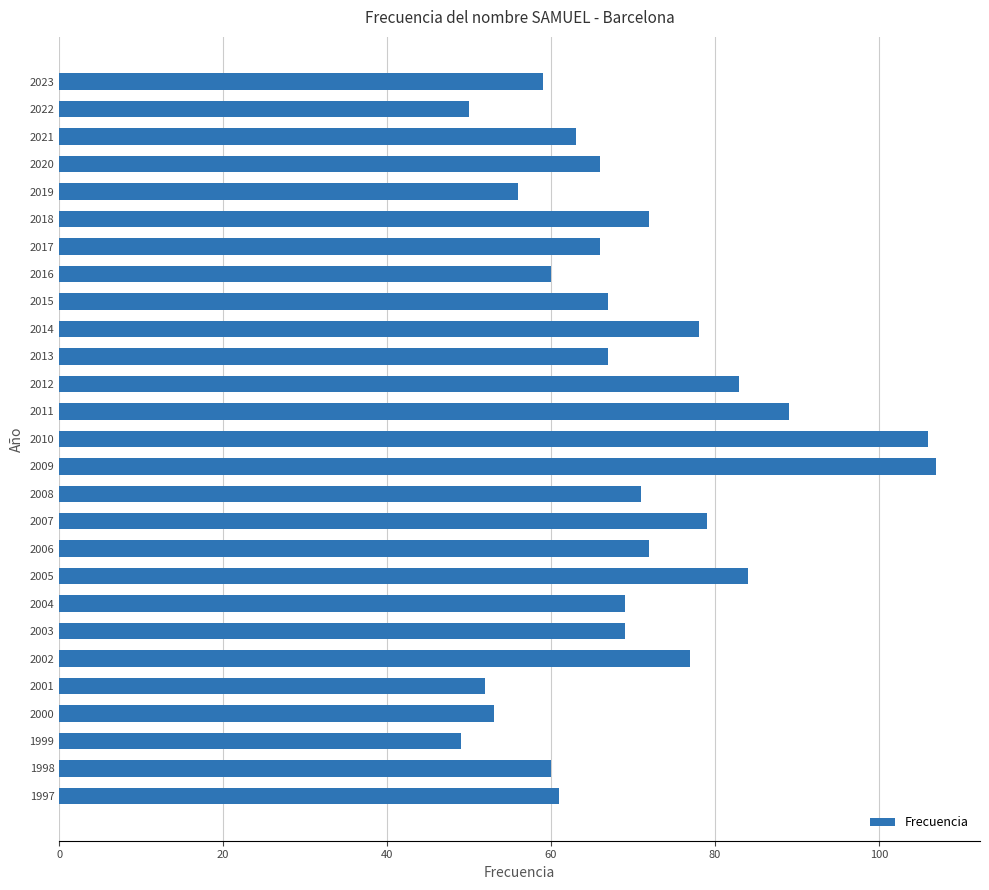

What is the maximum value shown in the chart?

107